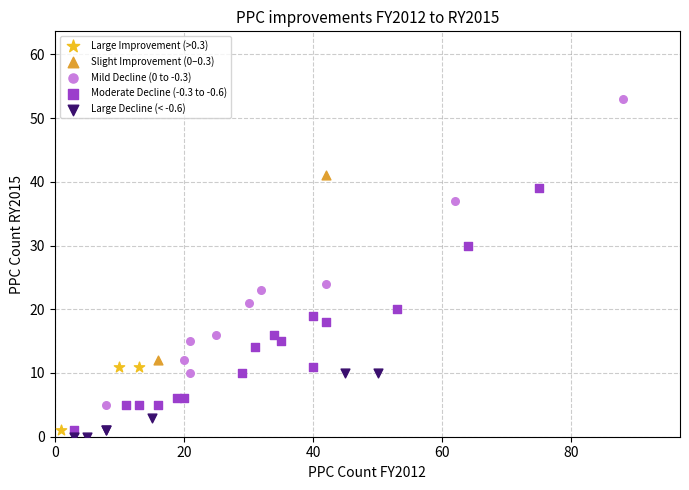

Which series has the widest spread of Y values?

Mild Decline (0 to -0.3)